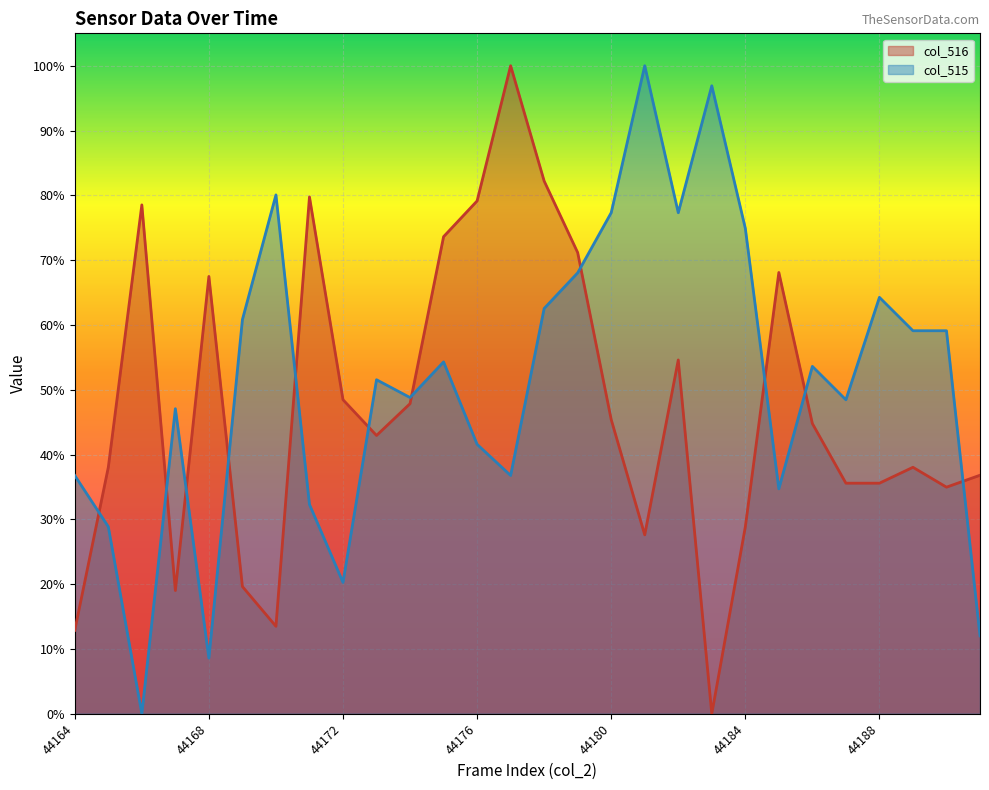

The value of col_516 at 44165 is 0.4. True or false?

True